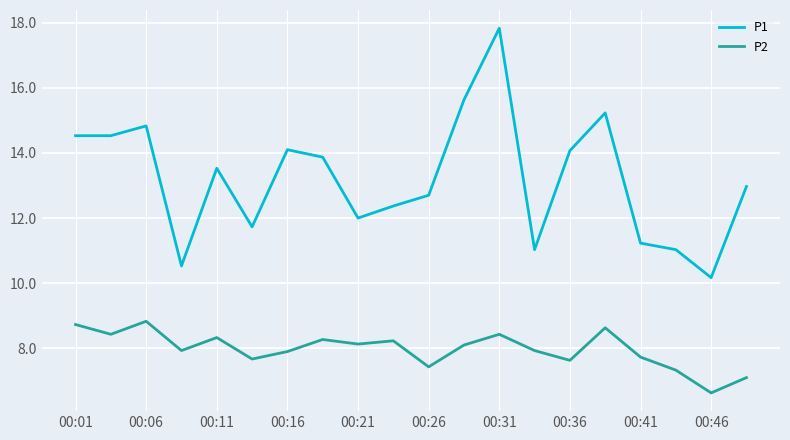

What is the difference between the maximum and minimum values in the P2 series?

2.2